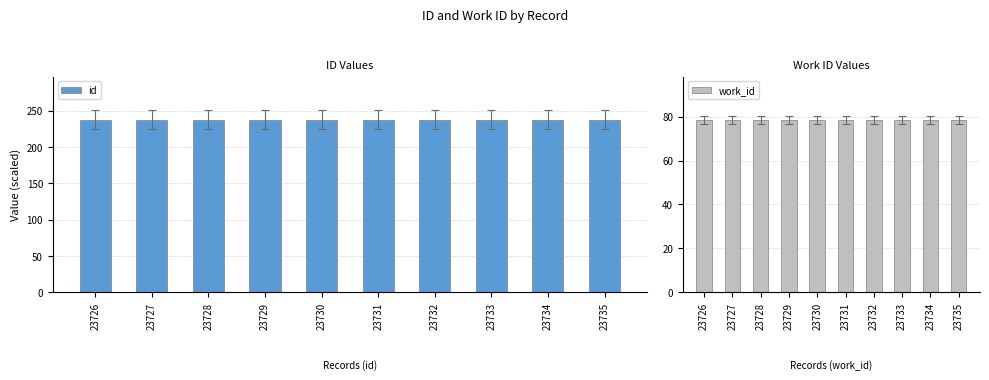

At 23729, list the series in order from largest to smallest.

id, work_id